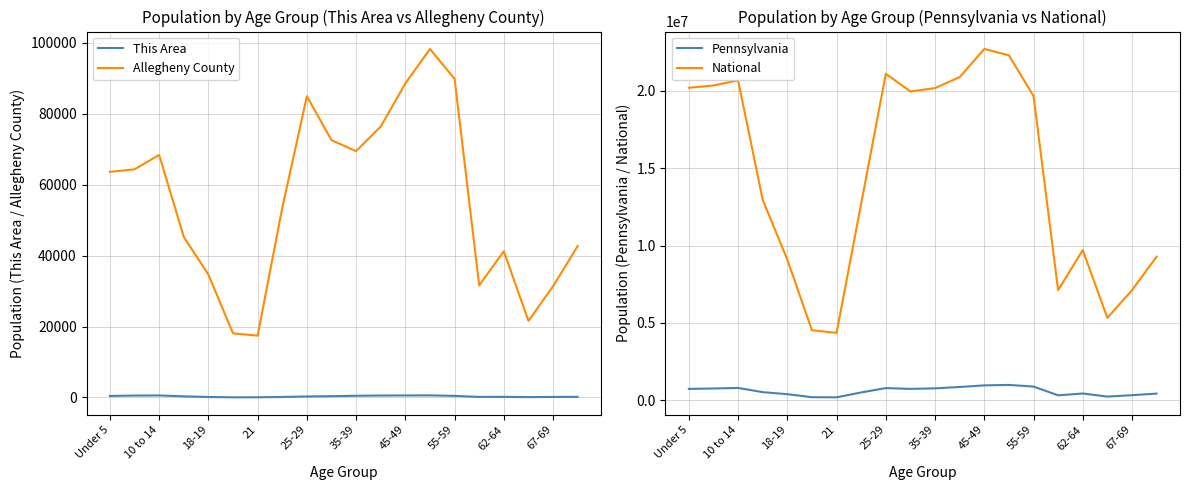

Is it true that This Area equals 270 at 25-29?

True